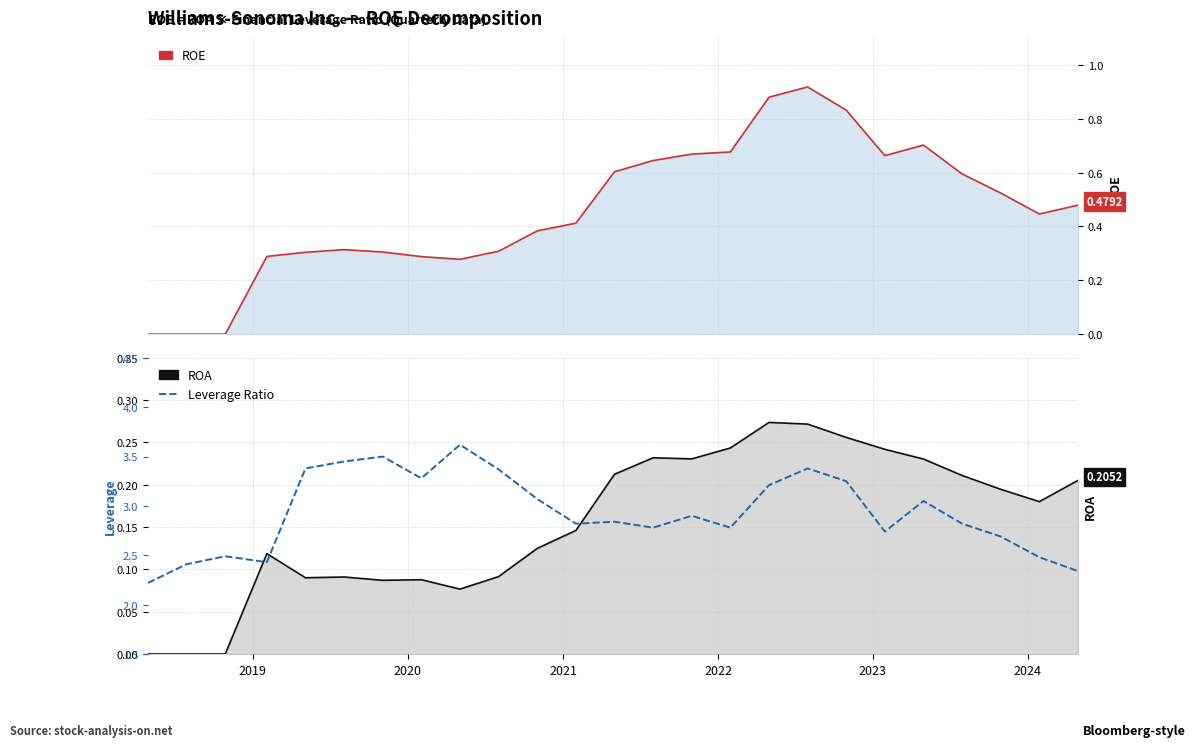

Does the chart display data point markers on the line(s)?

No